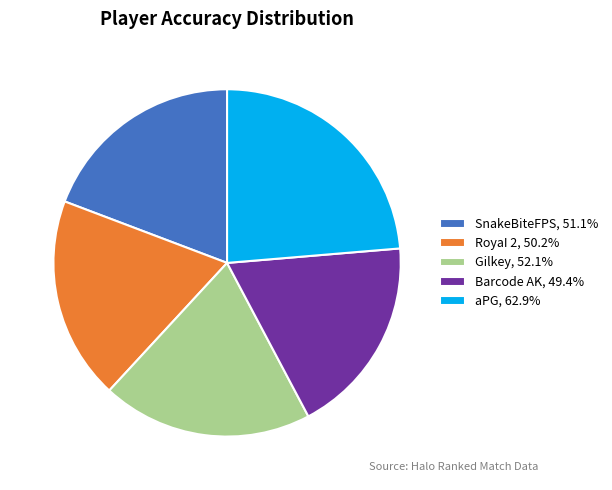

Do Barcode AK, 49.4% and SnakeBiteFPS, 51.1% together represent more than half of the pie?

No